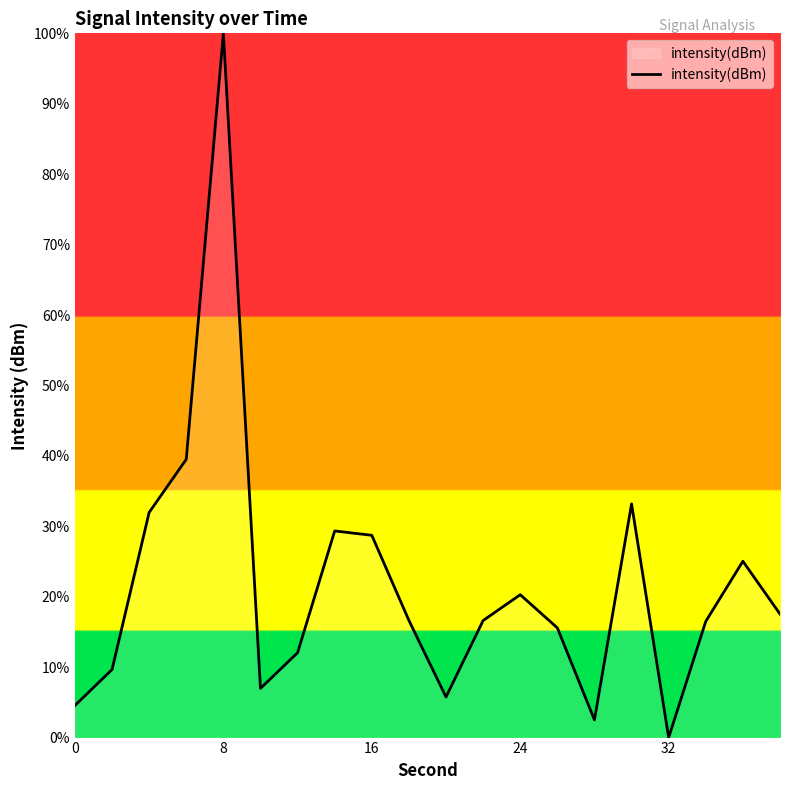

What is the difference between the maximum and minimum values?

100.0